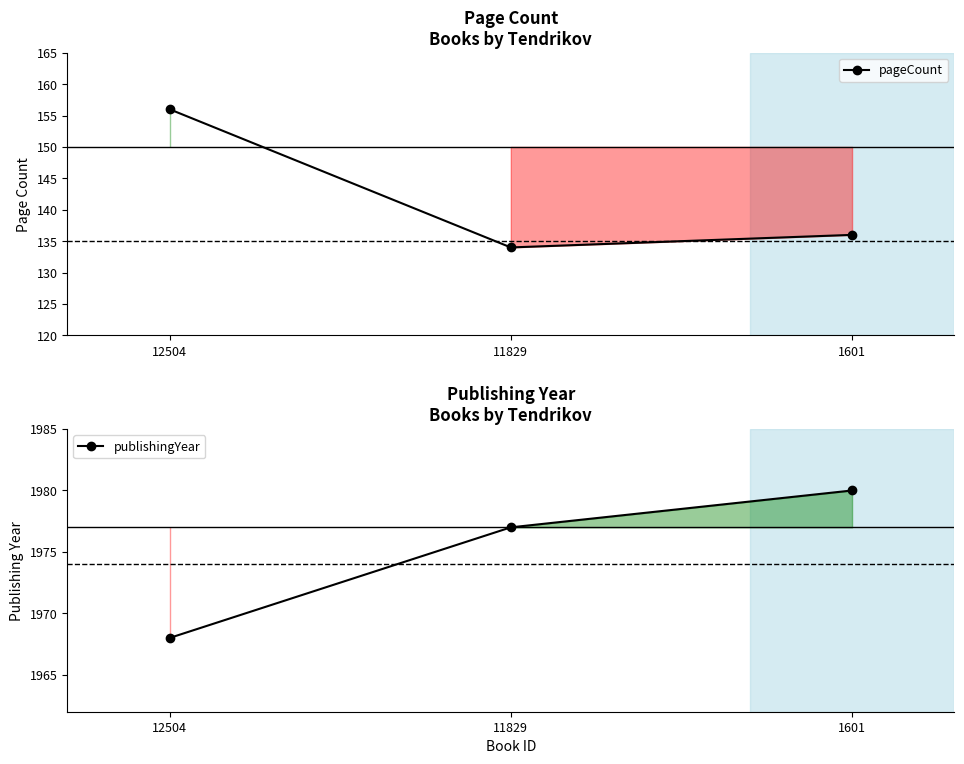

Which series changed the most between 11829 and 1601?

publishingYear